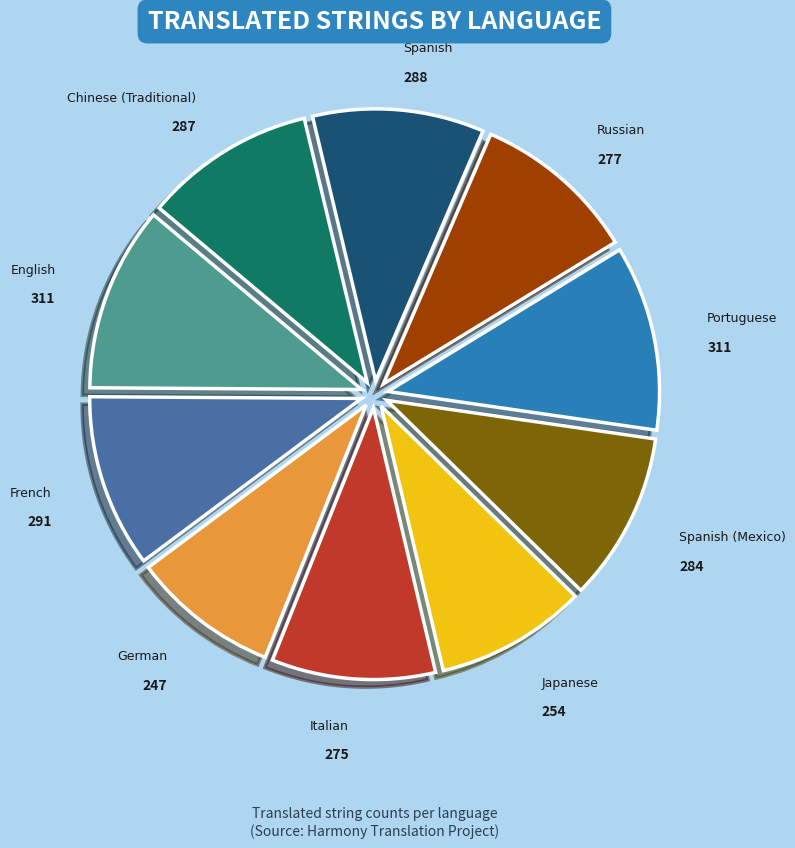

Which has a higher value, Spanish (Mexico) or German?

Spanish (Mexico)